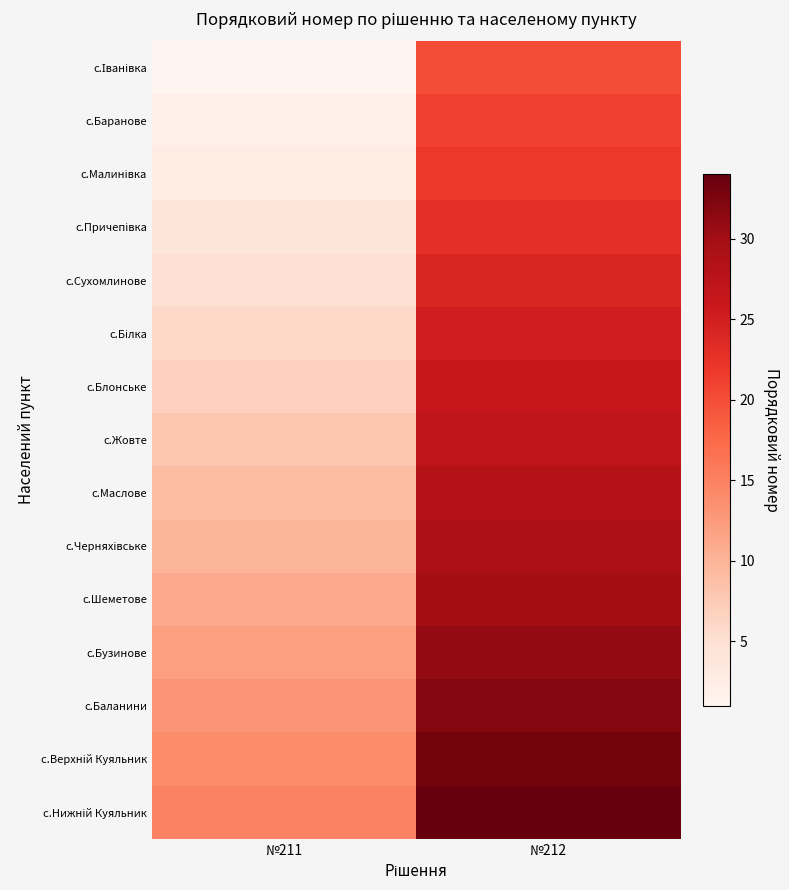

How many series are shown in this chart?

15